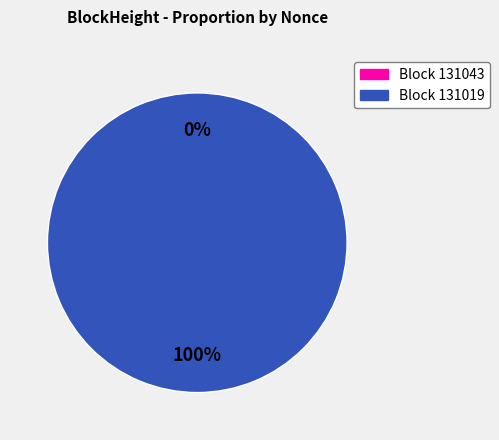

Does 131019 account for over 50% of the chart?

Yes